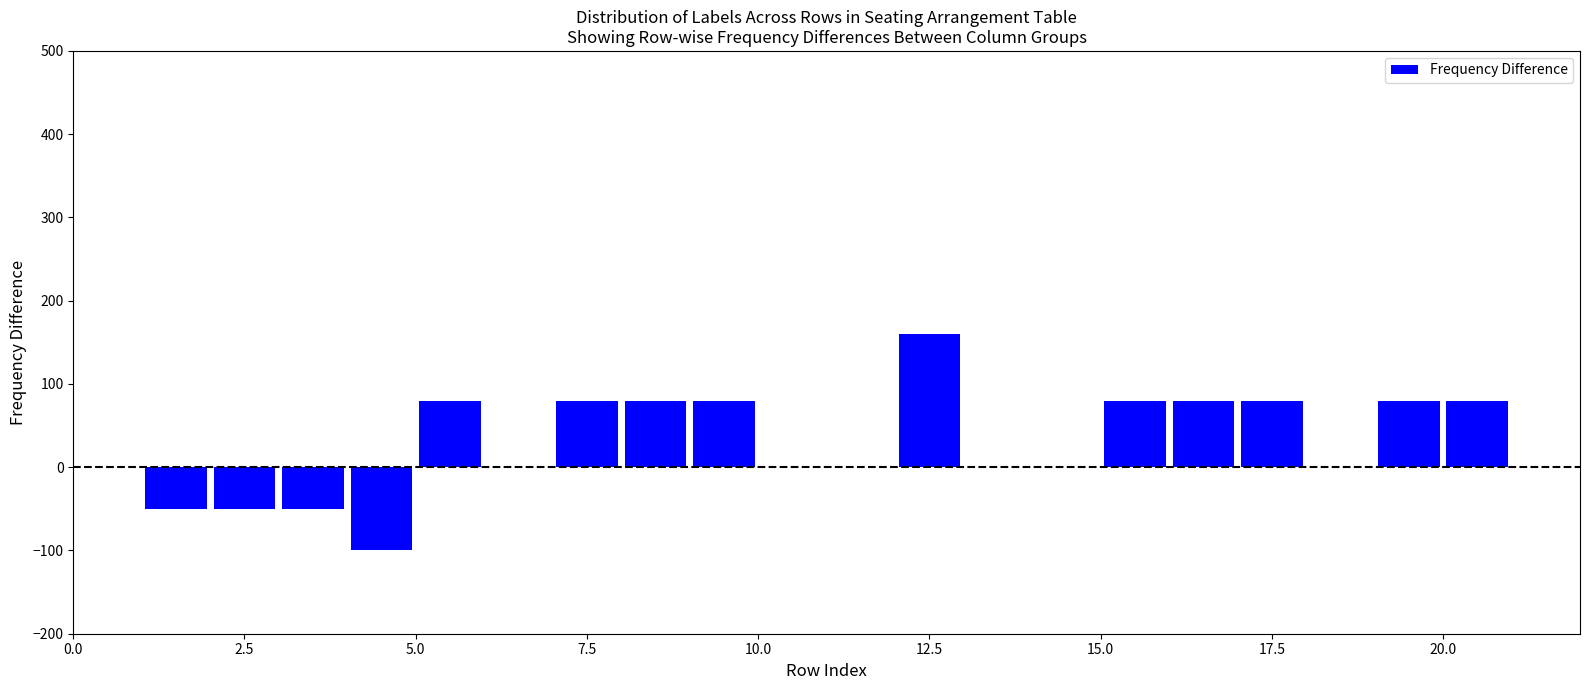

Around what value on the x-axis is the tallest bar? Give the approximate position of its centre, as read against the axis.

12.5